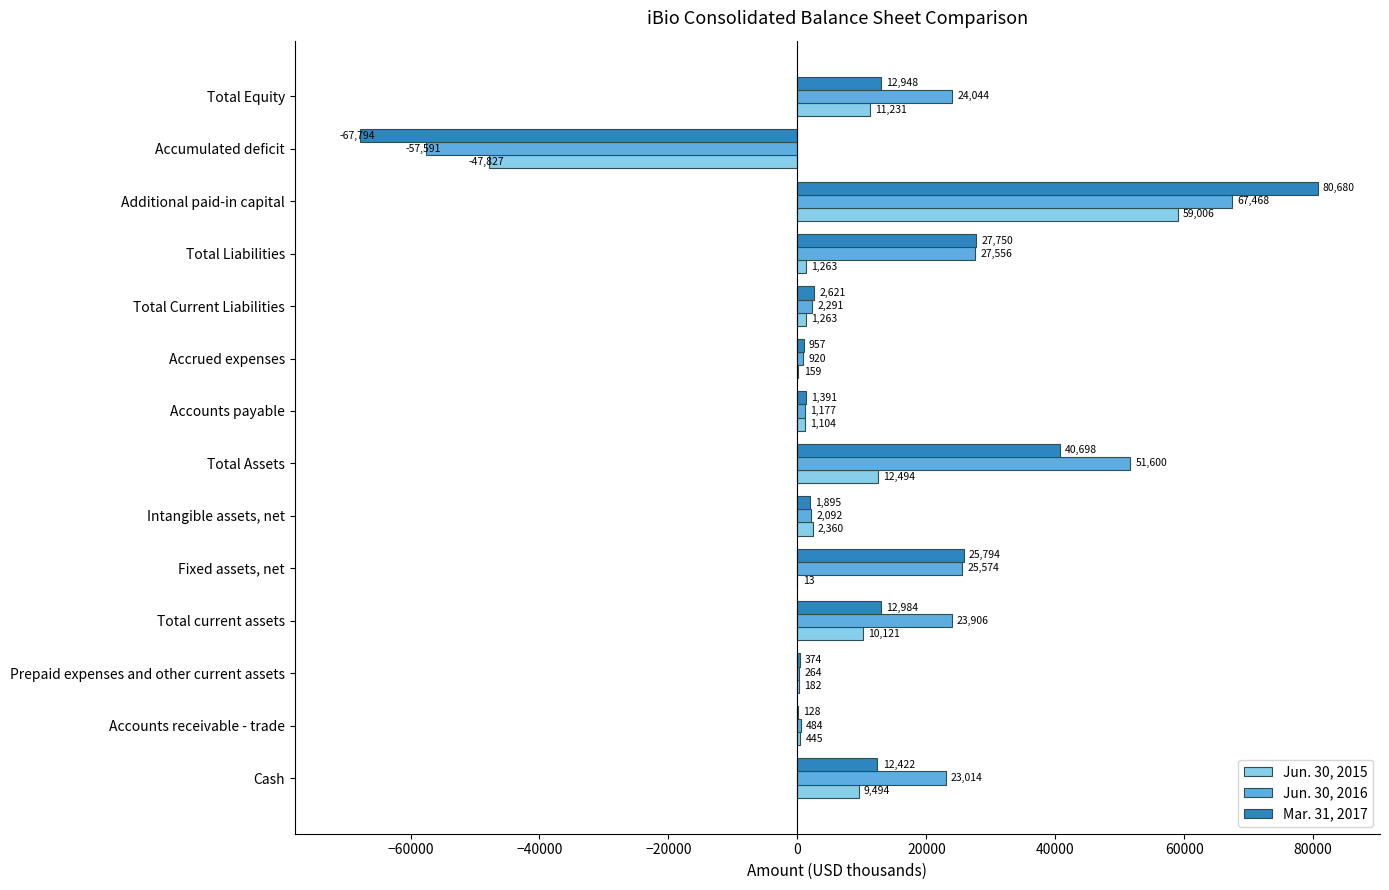

Where is Mar. 31, 2017 nearest to the value 6443?

Total Current Liabilities